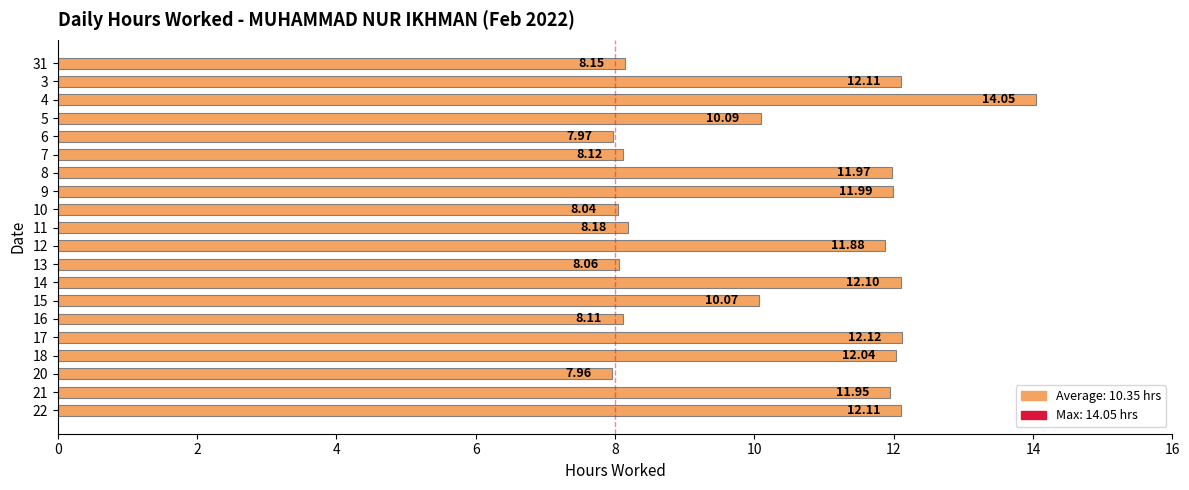

What is the ratio of the value at 9 to the value at 22?

1.0